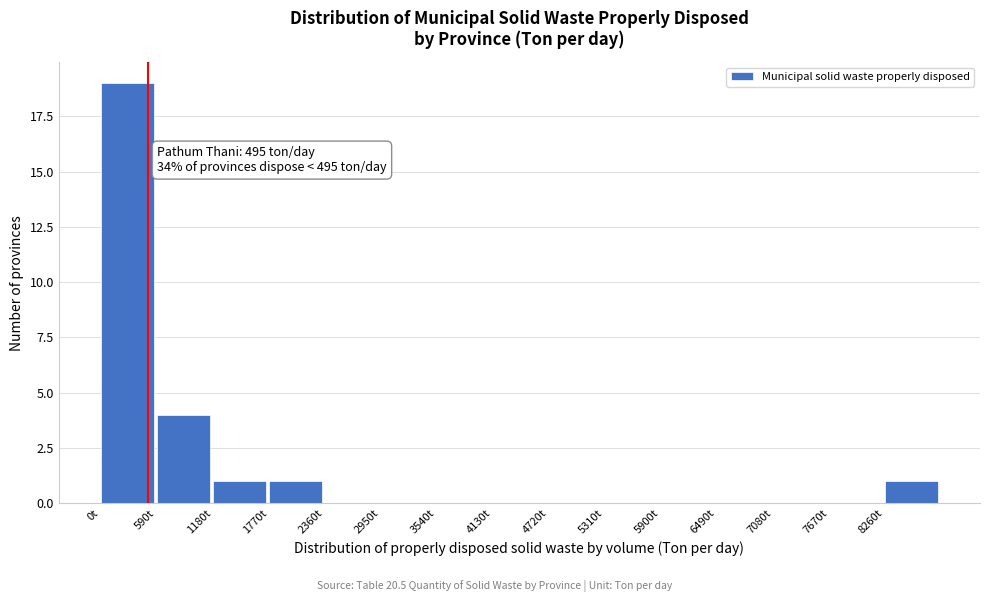

Over which range of the x-axis is the bar tallest?

0 to 590